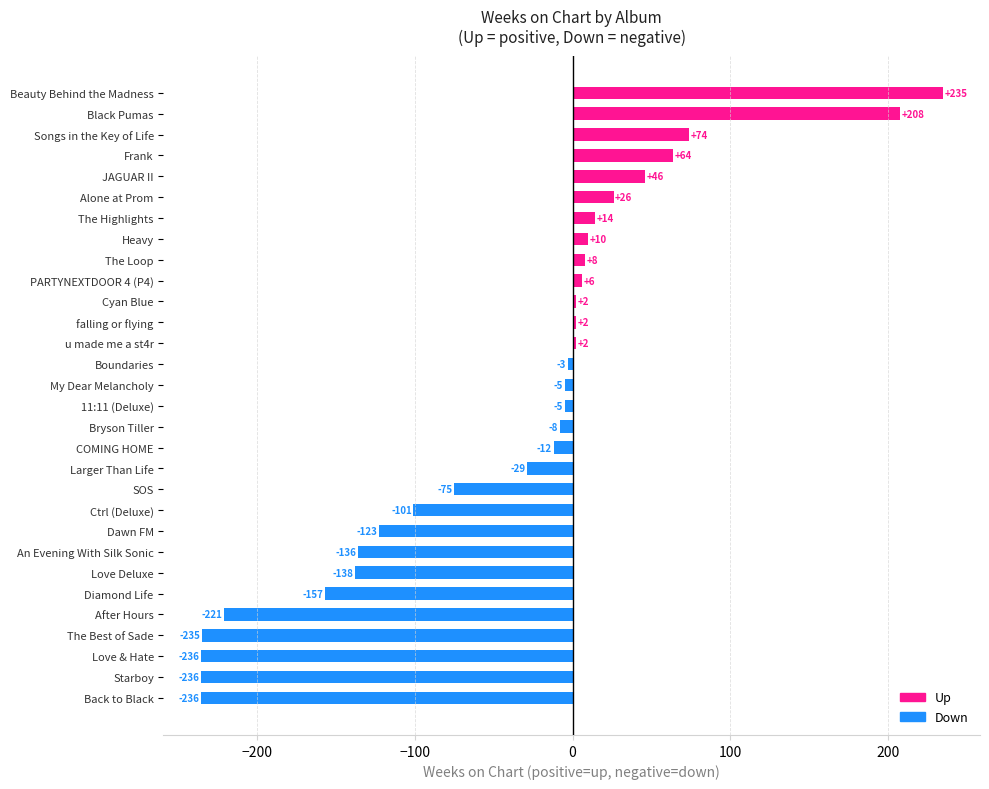

Count the number of categories in the chart.

30